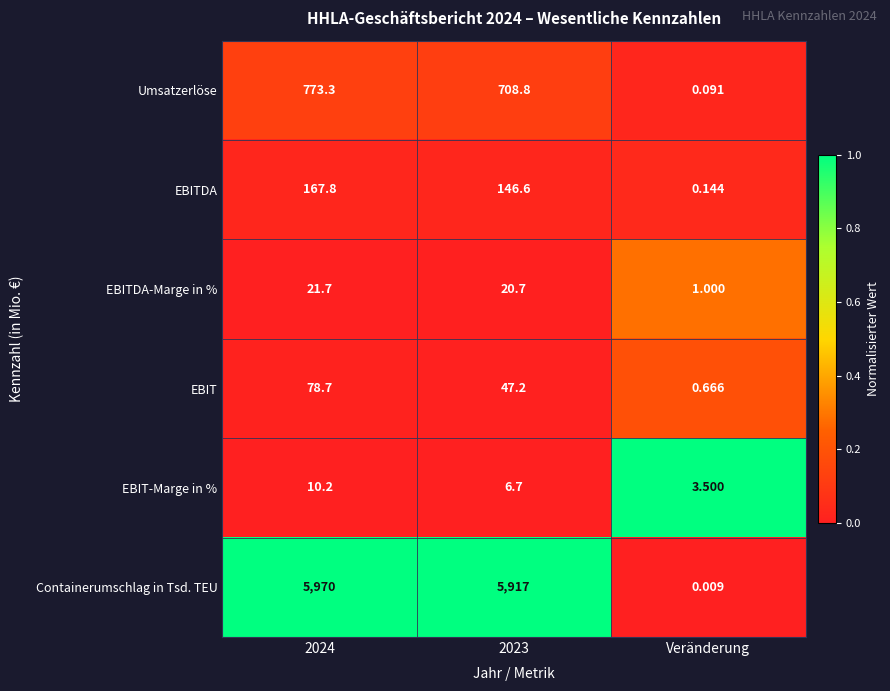

Is the value of EBITDA-Marge in % at 2023 greater than the value of EBIT-Marge in % at Veränderung?

Yes